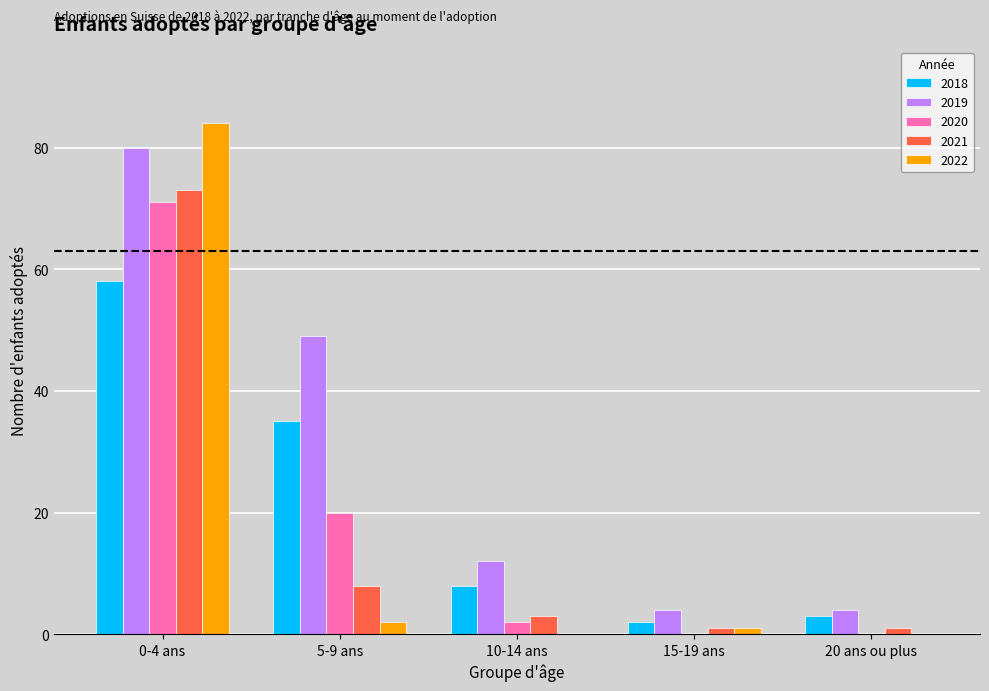

What are all the series names shown in the legend?

2018, 2019, 2020, 2021, 2022